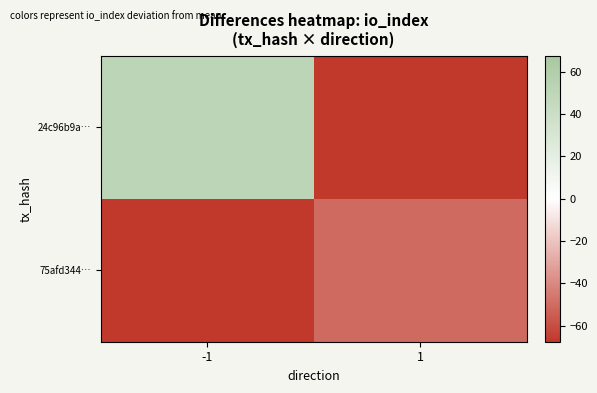

Reading left to right, what are all the values shown in this chart?

24c96b9a…: -1=50.5	1=-67.5
75afd344…: -1=-67.5	1=-50.5